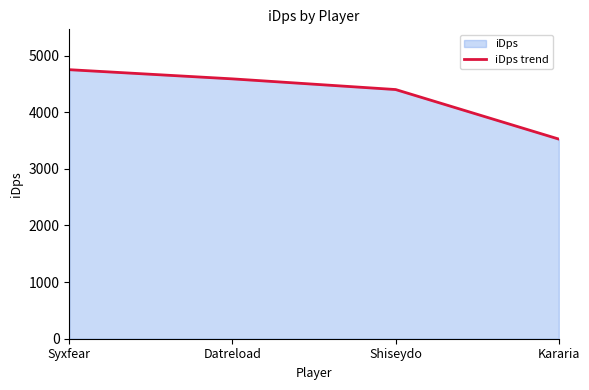

What value does the data have at Datreload?

4587.6